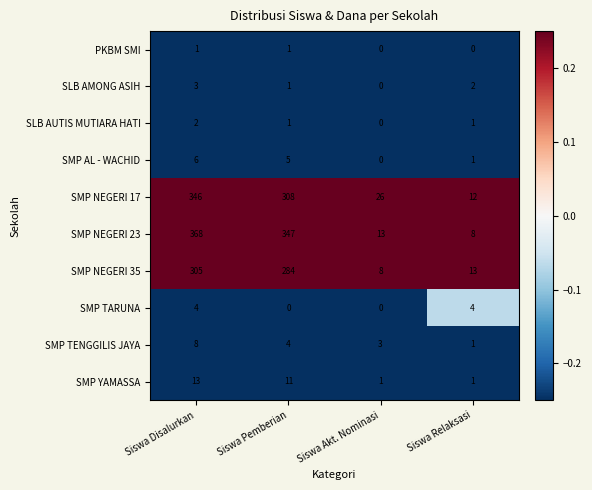

What is the difference between the second highest and minimum values in the SMP NEGERI 35 series?

276